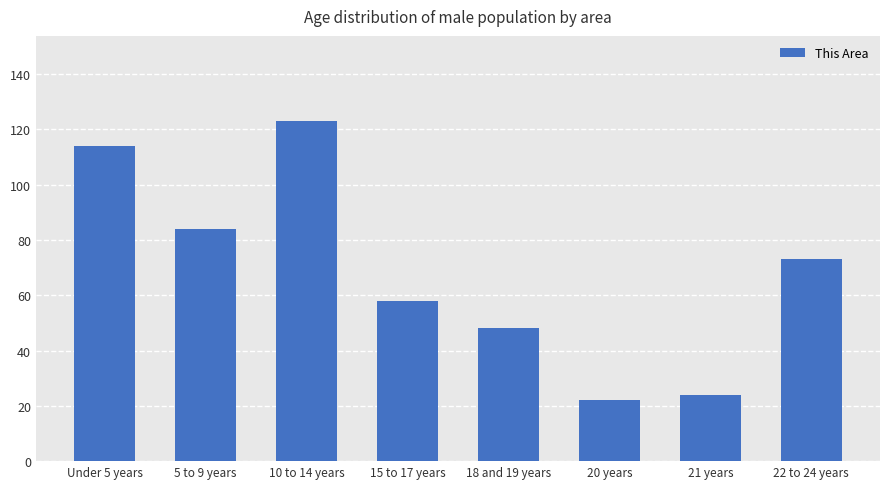

Does the chart contain any negative values?

No